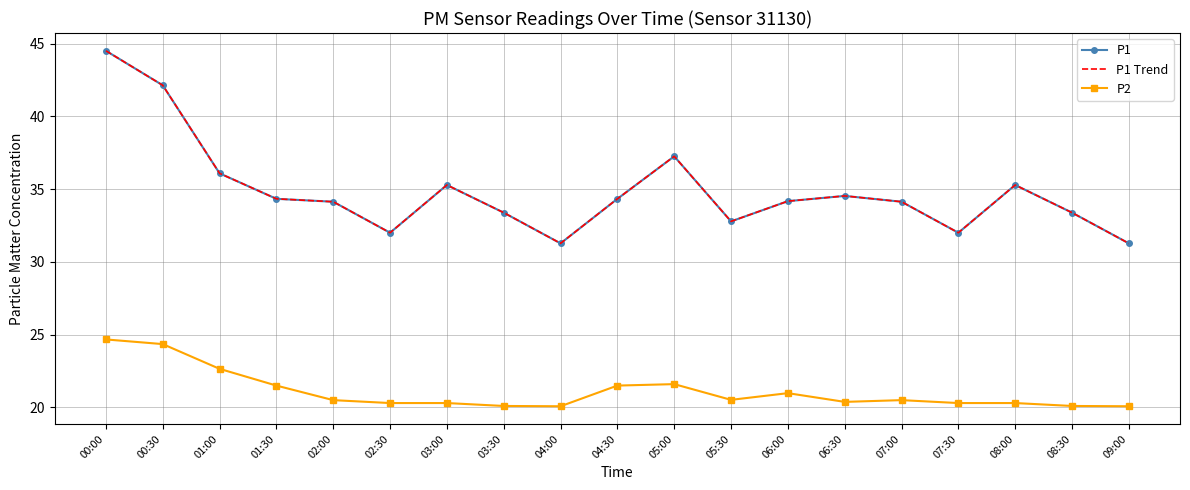

The value of P1 Trend at 06:30 is 49.8. True or false?

False